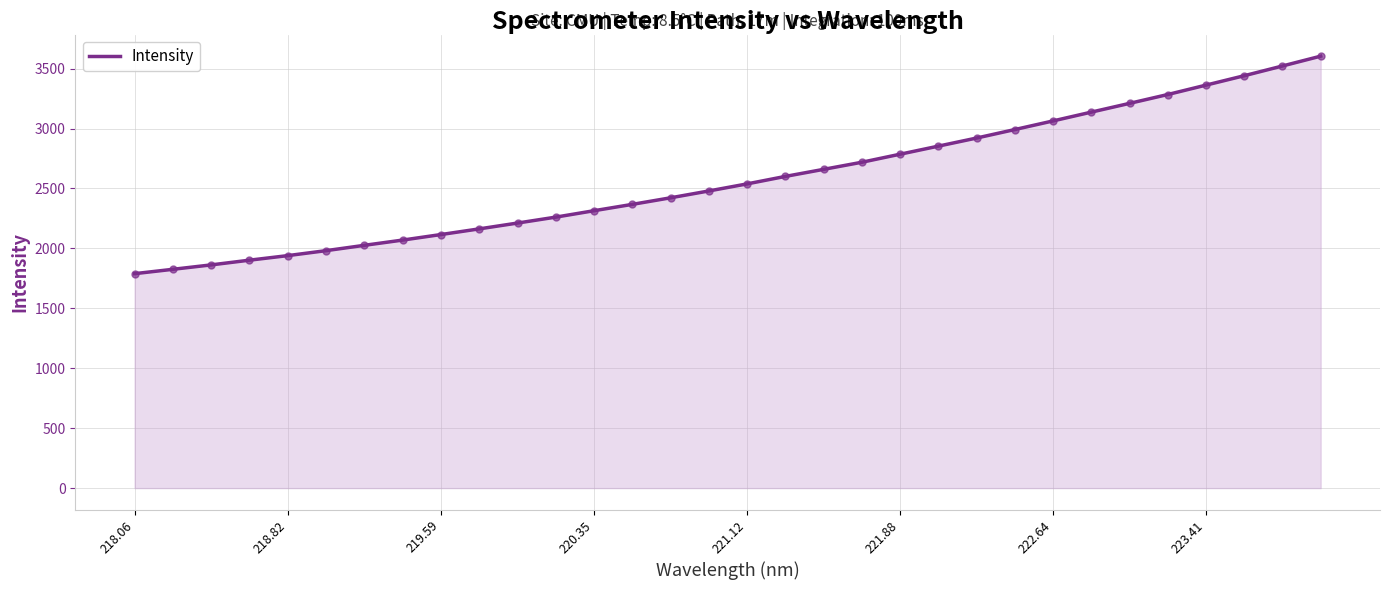

What is the difference between the maximum and minimum values?

1814.9